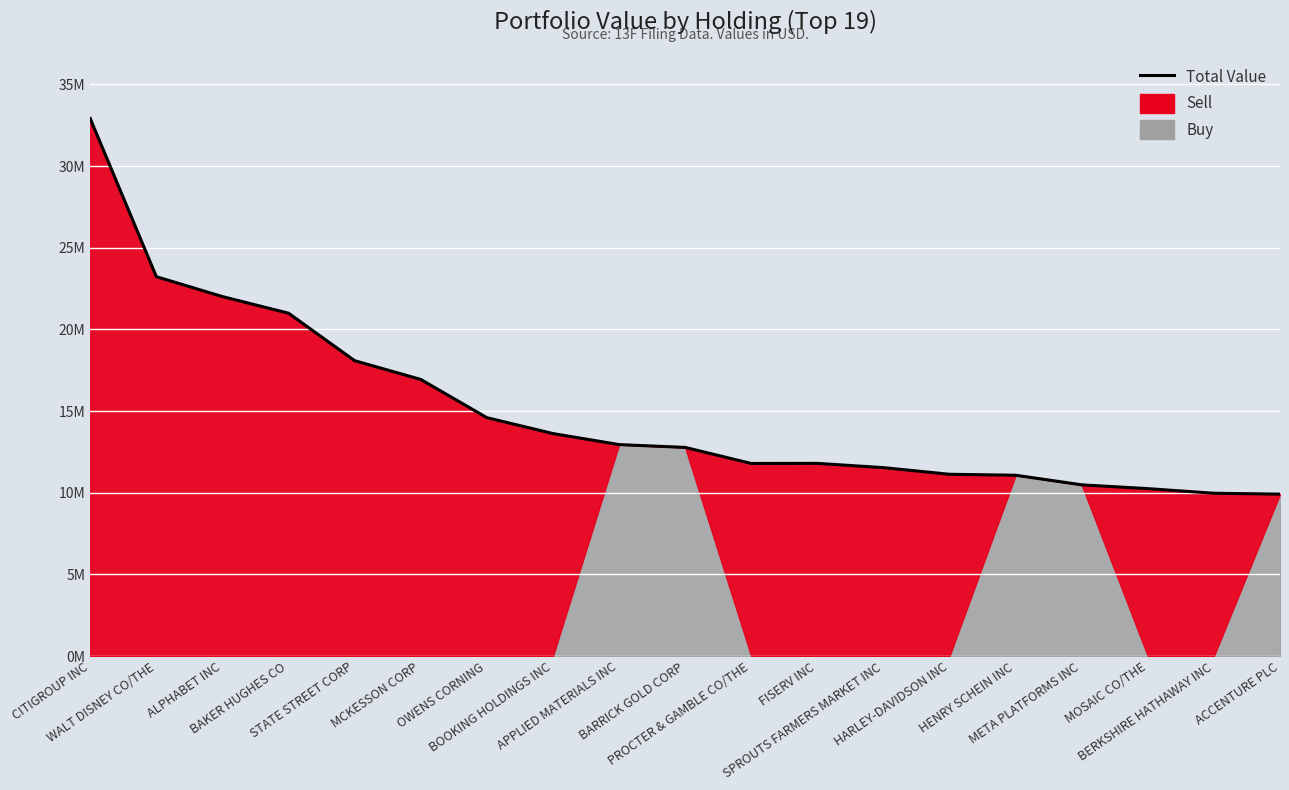

Rank the categories by value from highest to lowest.

CITIGROUP INC, WALT DISNEY CO/THE, ALPHABET INC, BAKER HUGHES CO, STATE STREET CORP, MCKESSON CORP, OWENS CORNING, BOOKING HOLDINGS INC, APPLIED MATERIALS INC, BARRICK GOLD CORP, FISERV INC, PROCTER & GAMBLE CO/THE, SPROUTS FARMERS MARKET INC, HARLEY-DAVIDSON INC, HENRY SCHEIN INC, META PLATFORMS INC, MOSAIC CO/THE, BERKSHIRE HATHAWAY INC, ACCENTURE PLC